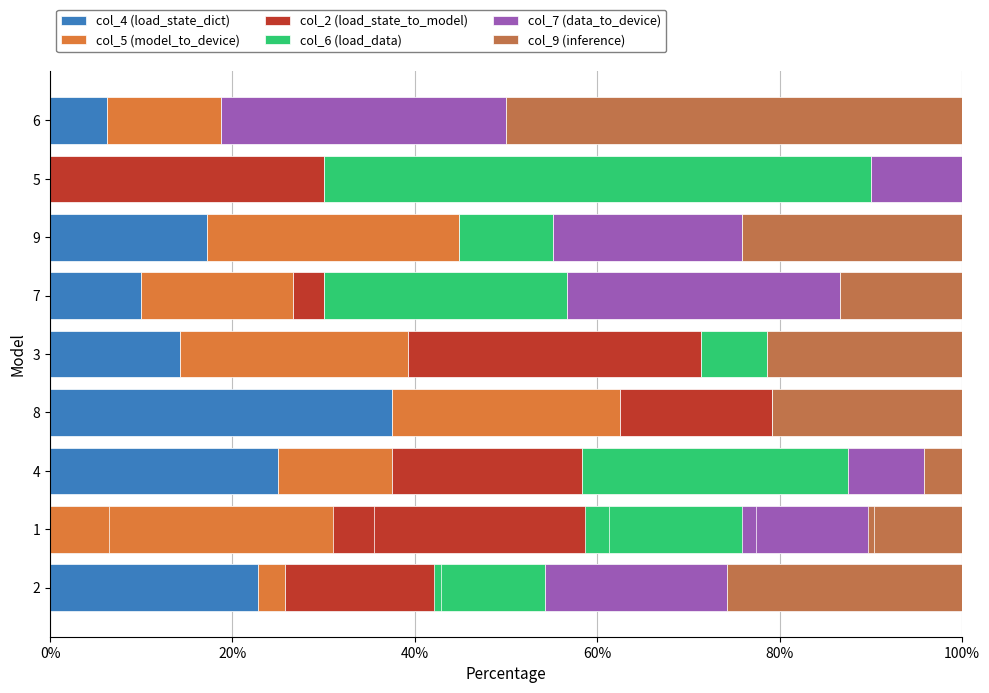

What position from the right is 5?

5